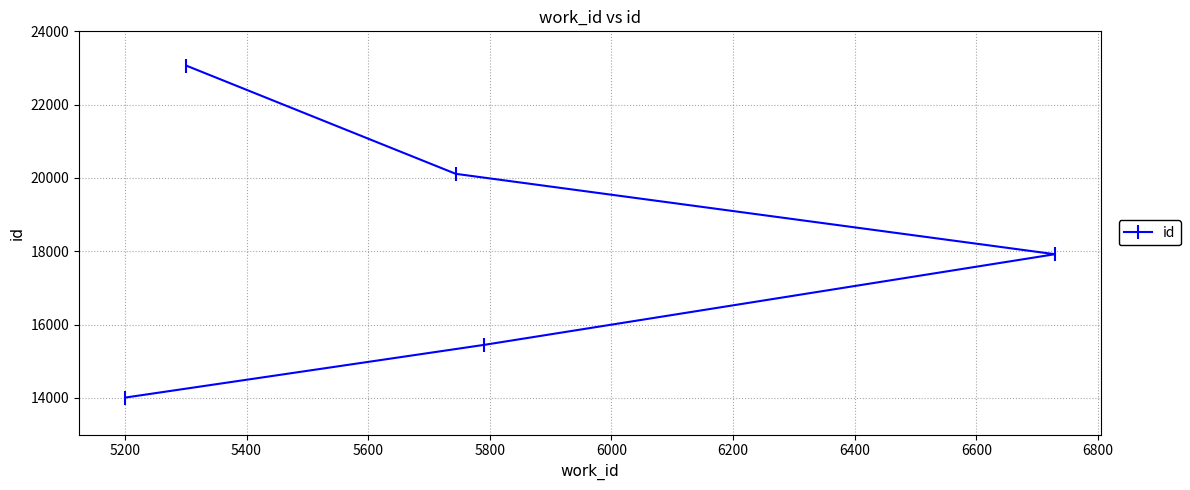

What is the smallest value displayed?

14009